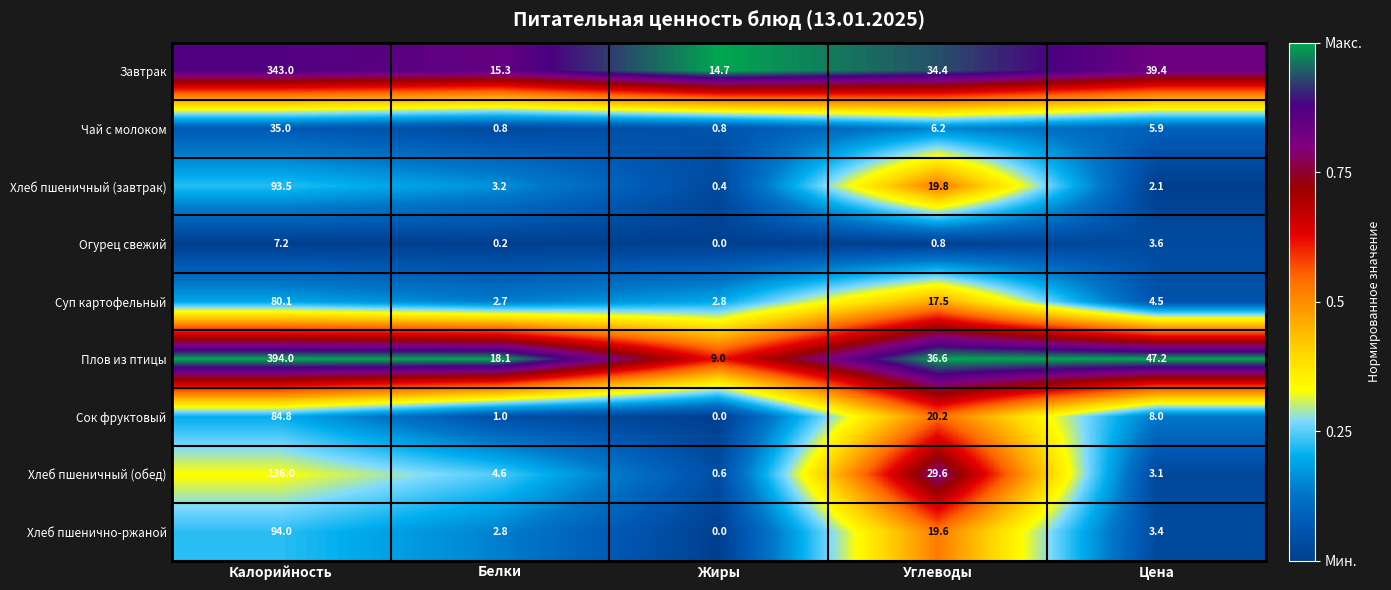

What is the sum of all Завтрак values?

446.8